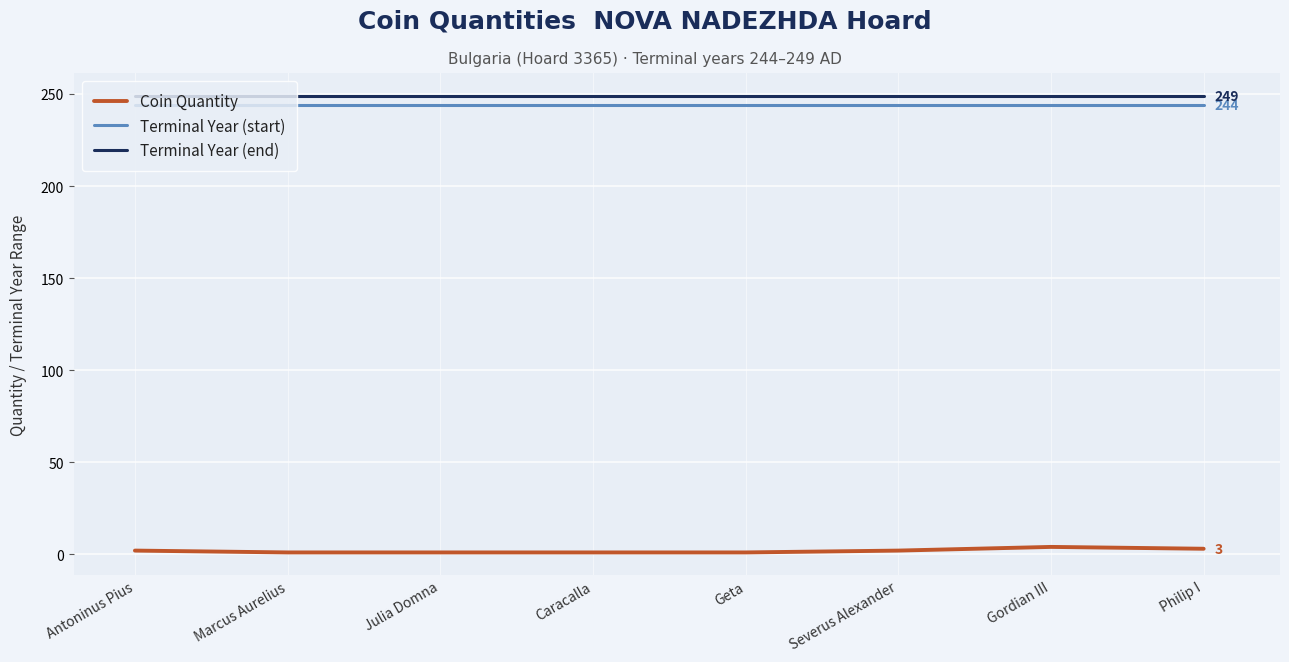

What position from the right is Philip I?

1